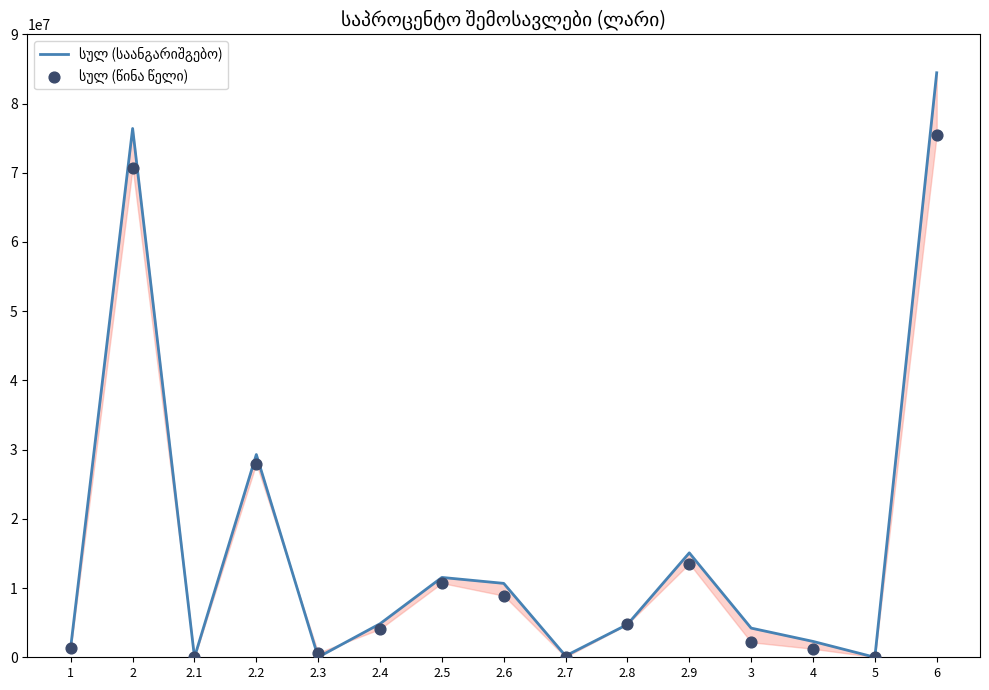

Which series contains the highest Y value?

სულ (საანგარიშგებო)